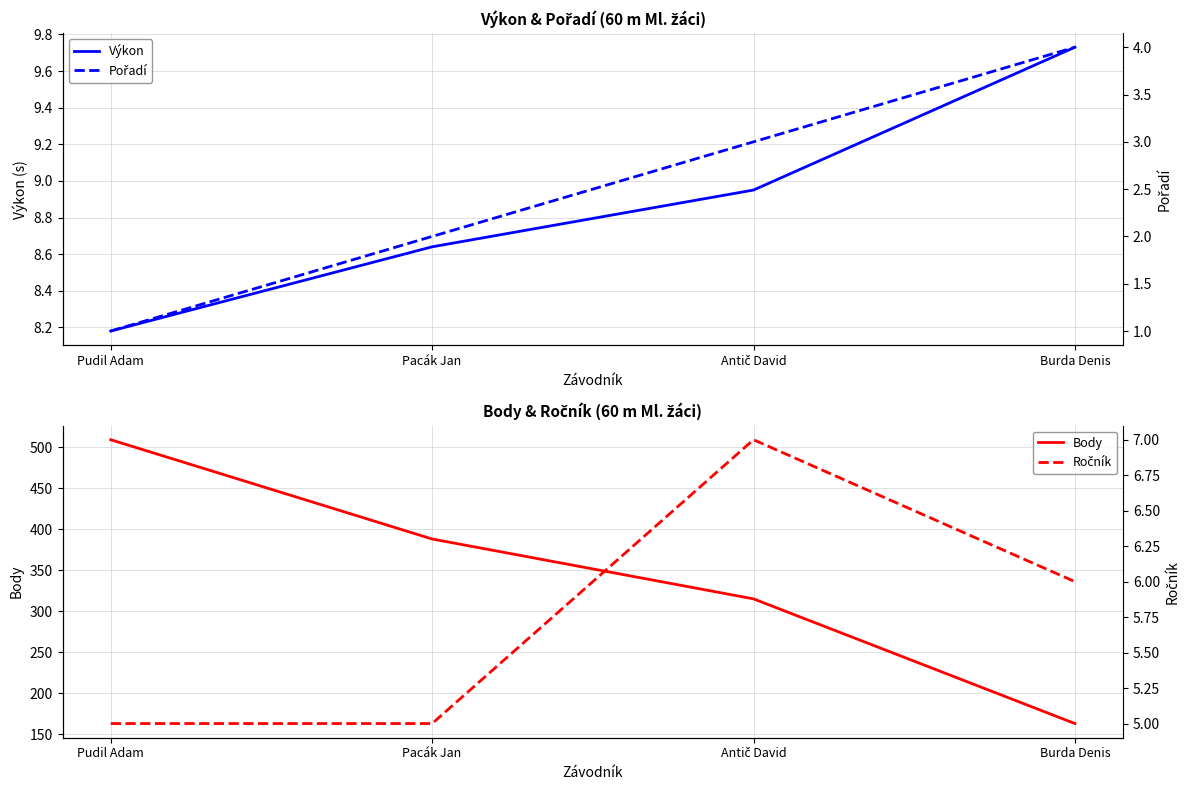

Reading left to right, transcribe all the data shown in this chart.

Výkon: 8.2	8.6	8.9	9.7
Body: 509.0	388.0	315.0	163.0
Pořadí: 1.0	2.0	3.0	4.0
Ročník: 5.0	5.0	7.0	6.0